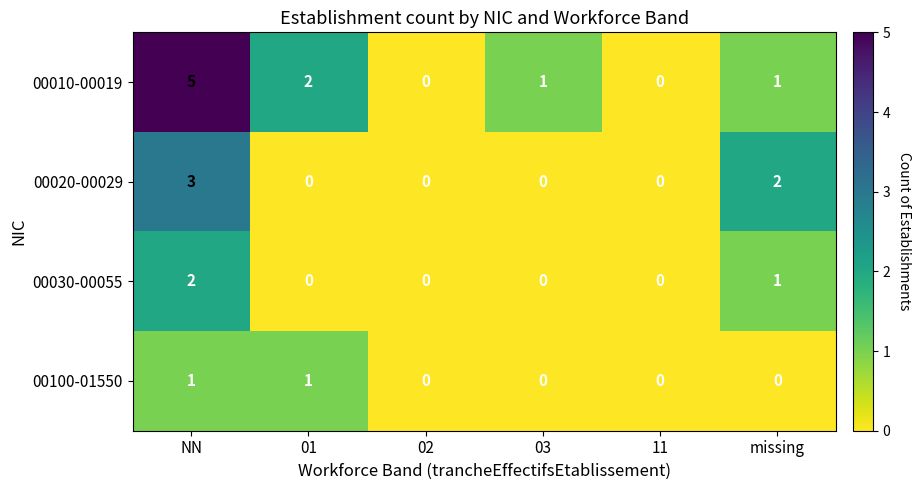

Which label corresponds to the largest value in the chart?

NN